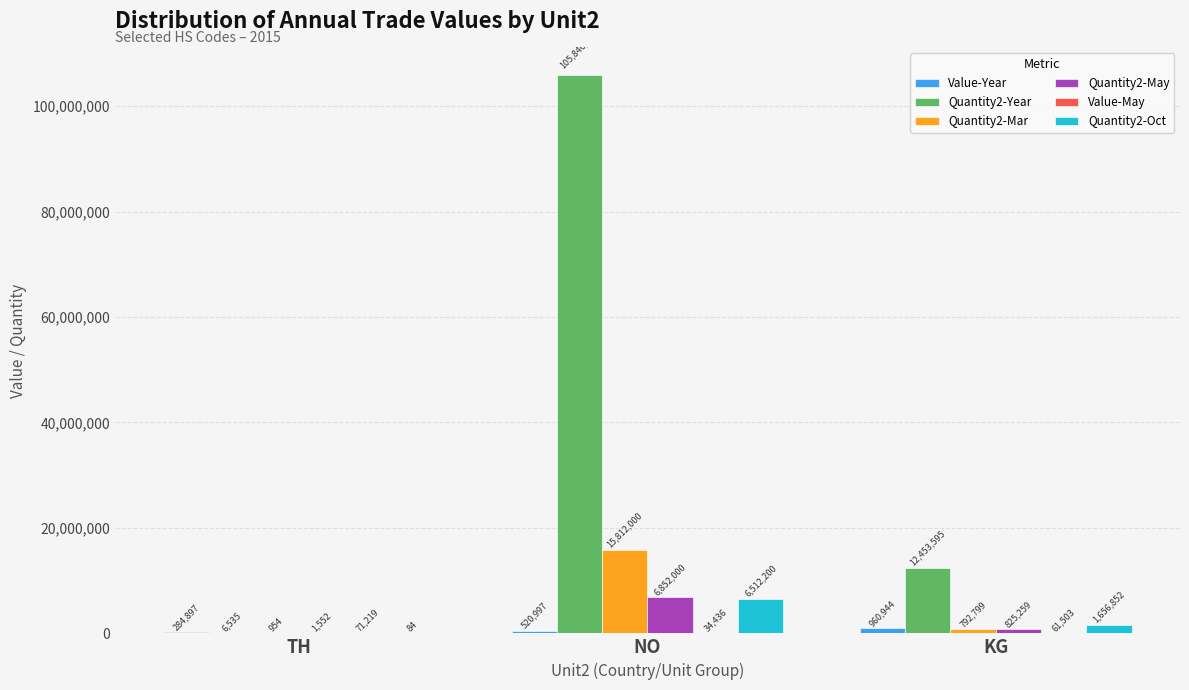

What value does the Quantity2-Oct series have at KG, to the nearest 10?

1656850